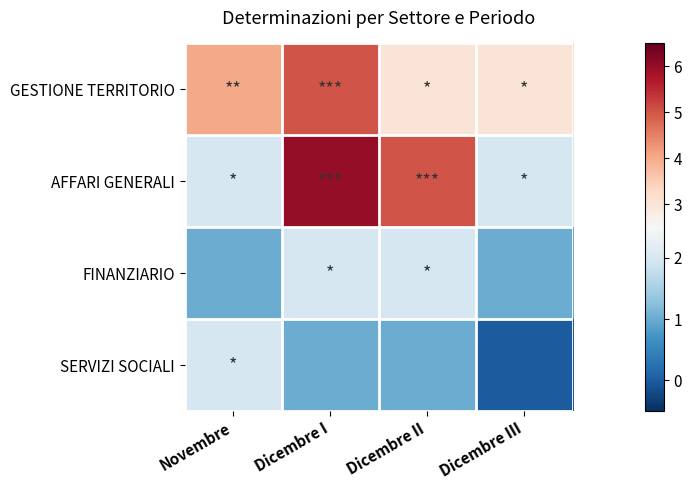

What is the spread (max minus min) of values at Dicembre III?

3